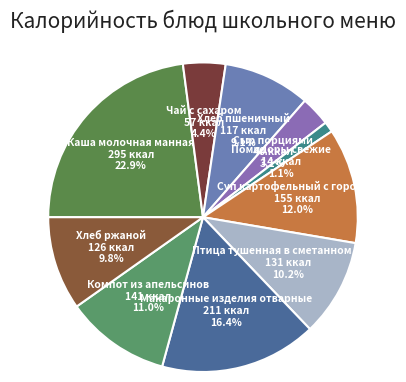

To the nearest percent, what is the difference between the Компот из апельсинов and Суп картофельный с горохом slice percentages?

1%